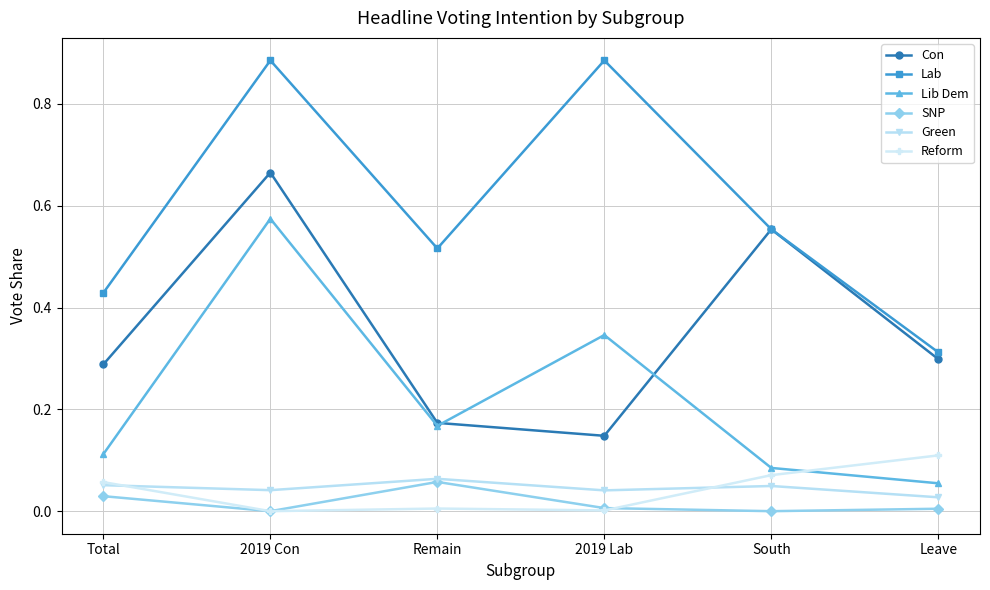

At which label is Lib Dem closest to 0?

Leave